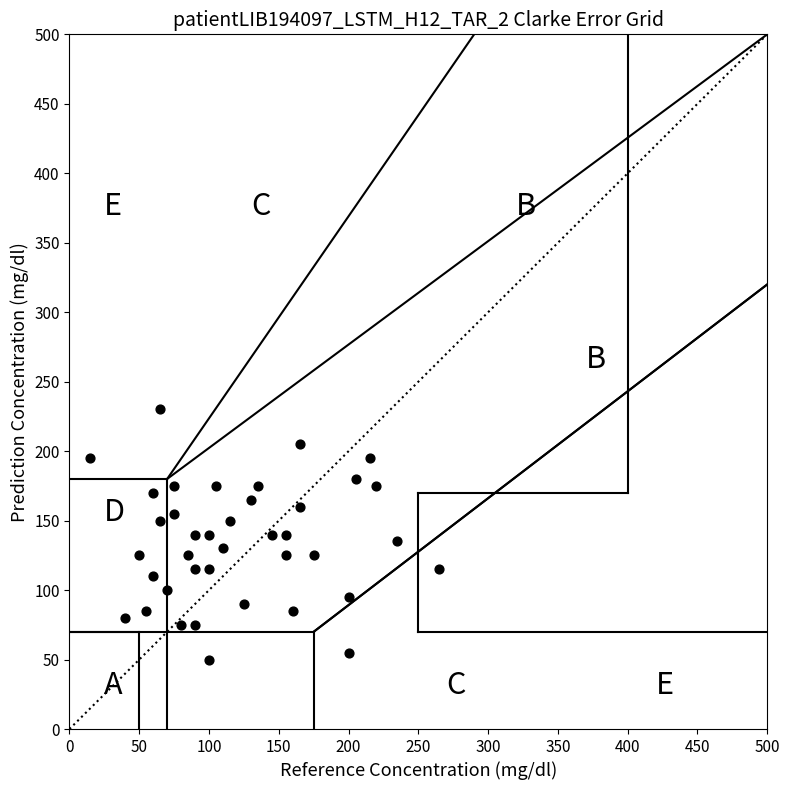

What is the range of Y values (max minus min)?

180